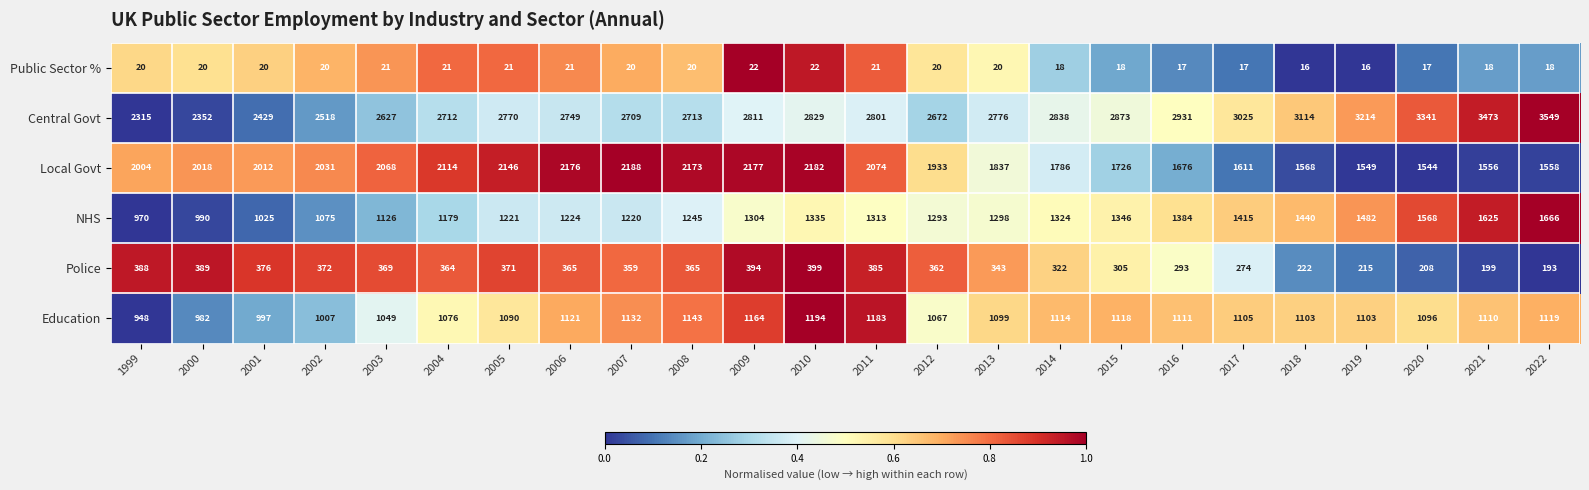

At which label is NHS closest to 1318?

2011